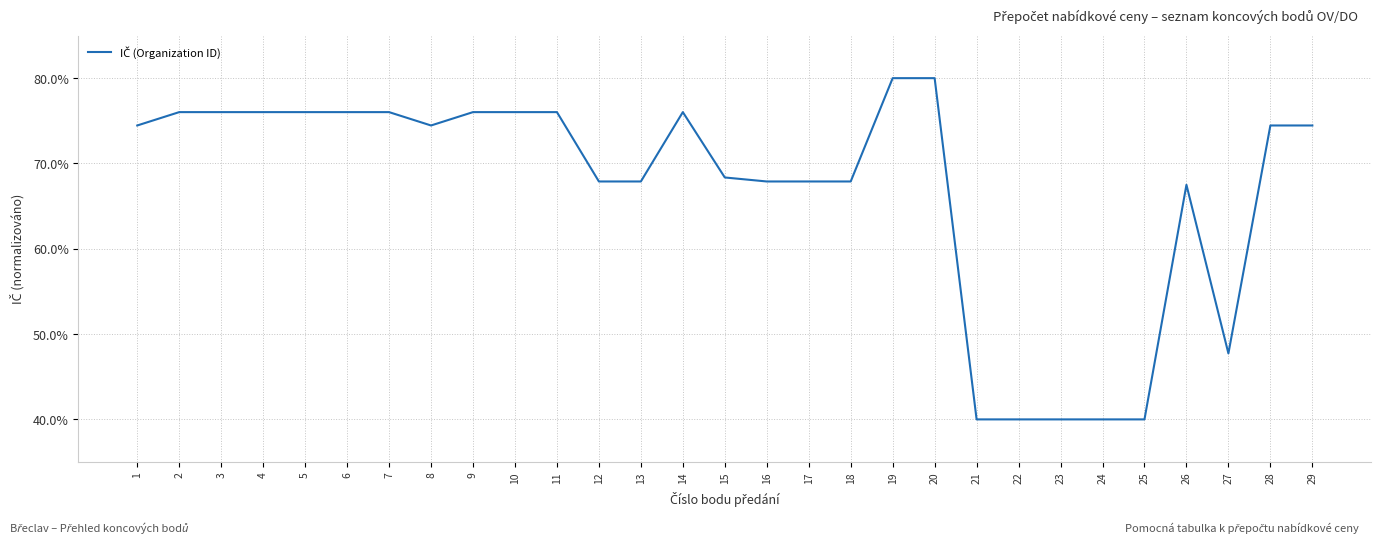

What is the difference between the maximum and minimum values?

40.0